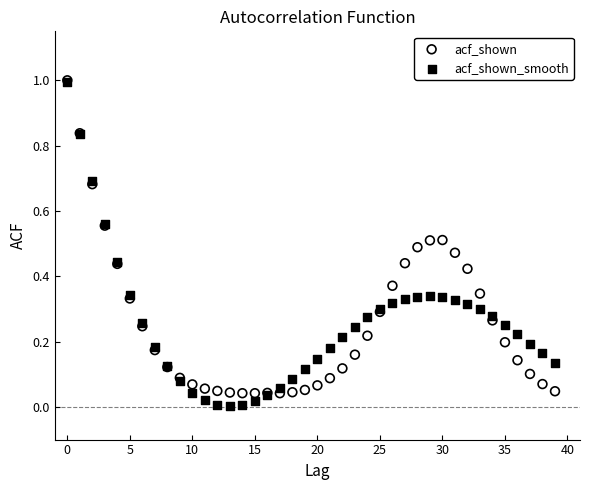

What are all the series names shown in the legend?

acf_shown, acf_shown_smooth